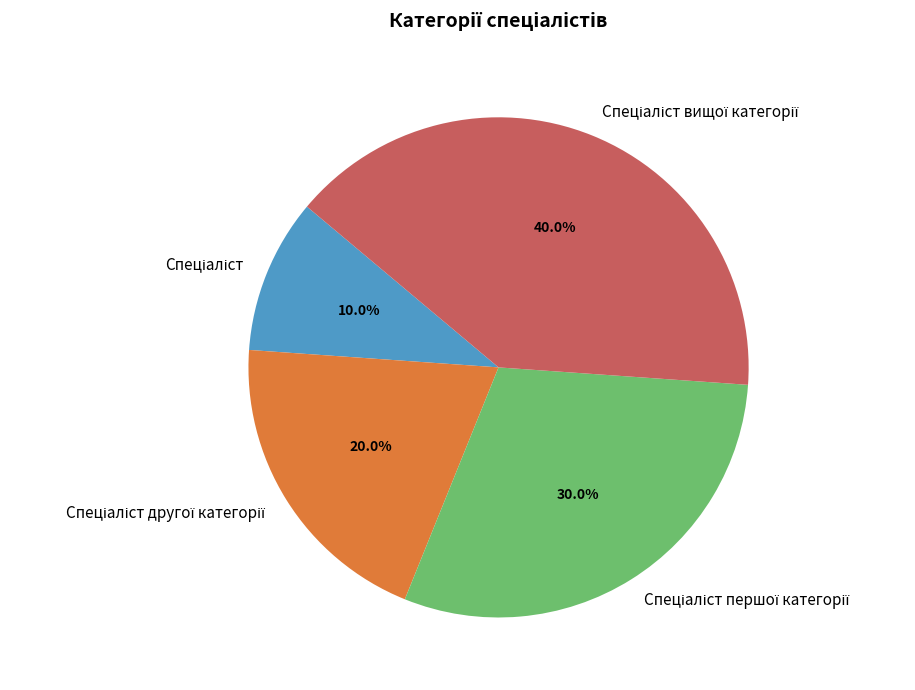

To the nearest percent, what is the average slice percentage?

25%